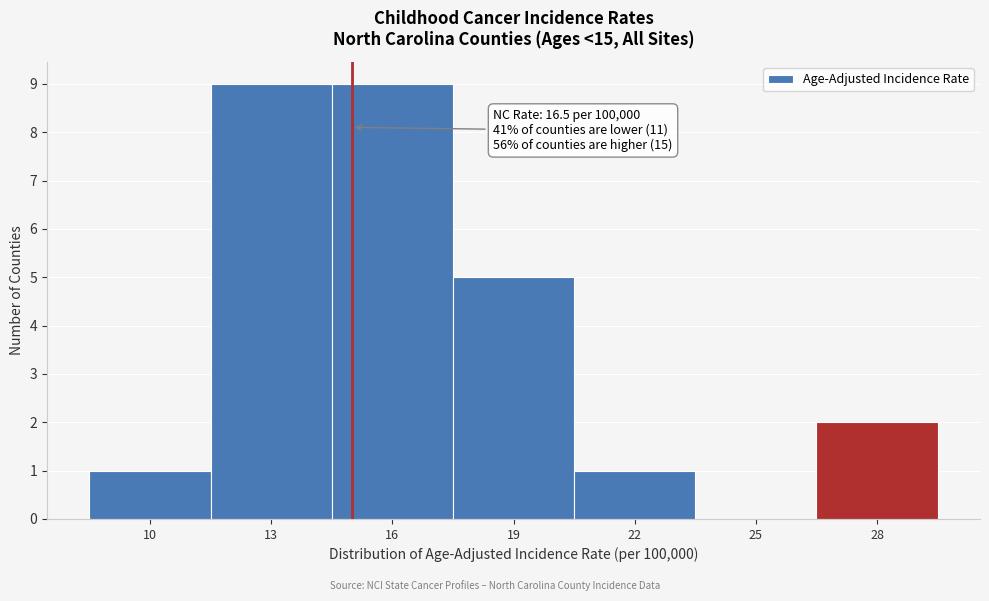

Reading right to left, what are all the values shown in this chart?

28=2	25=0	22=1	19=5	16=9	13=9	10=1